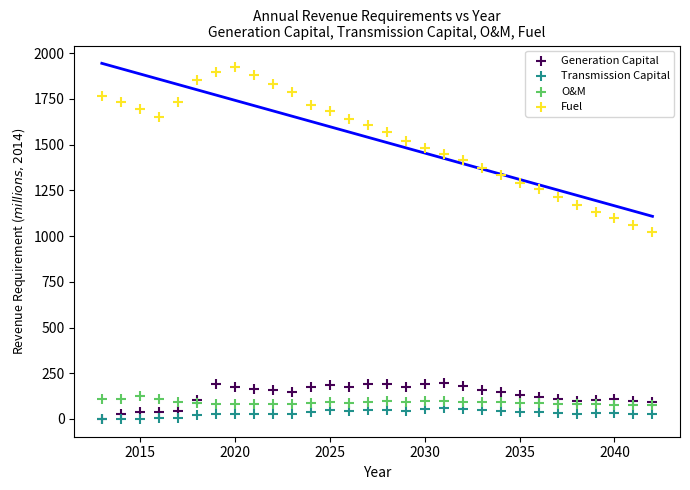

Across all series, what Y value is closest to 961?

1023.2